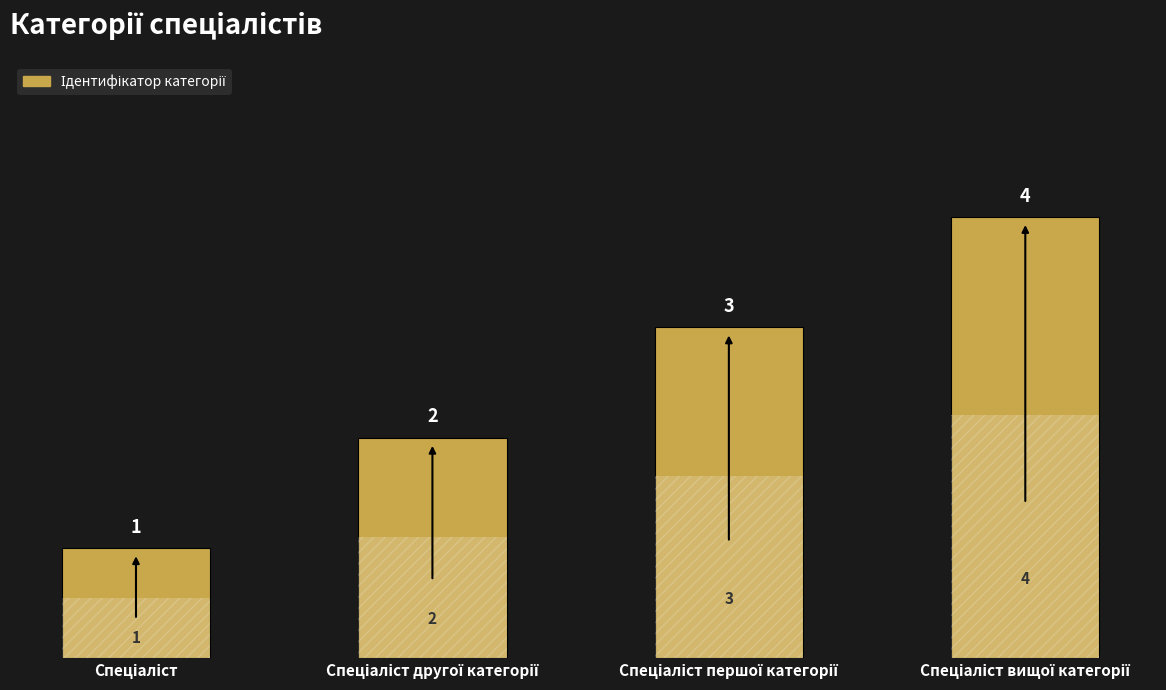

What is the difference between the values at Спеціаліст вищої категорії and Спеціаліст першої категорії?

1